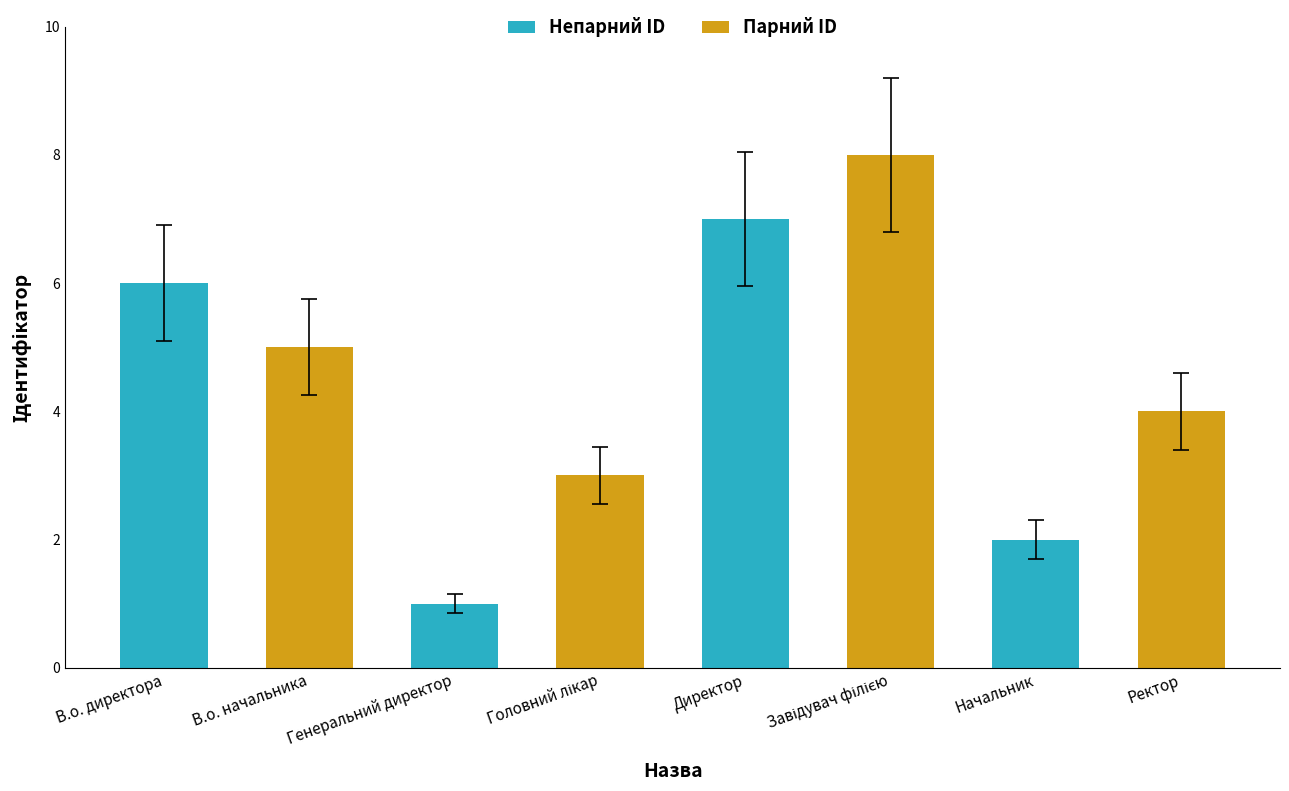

Are the bars horizontal?

No